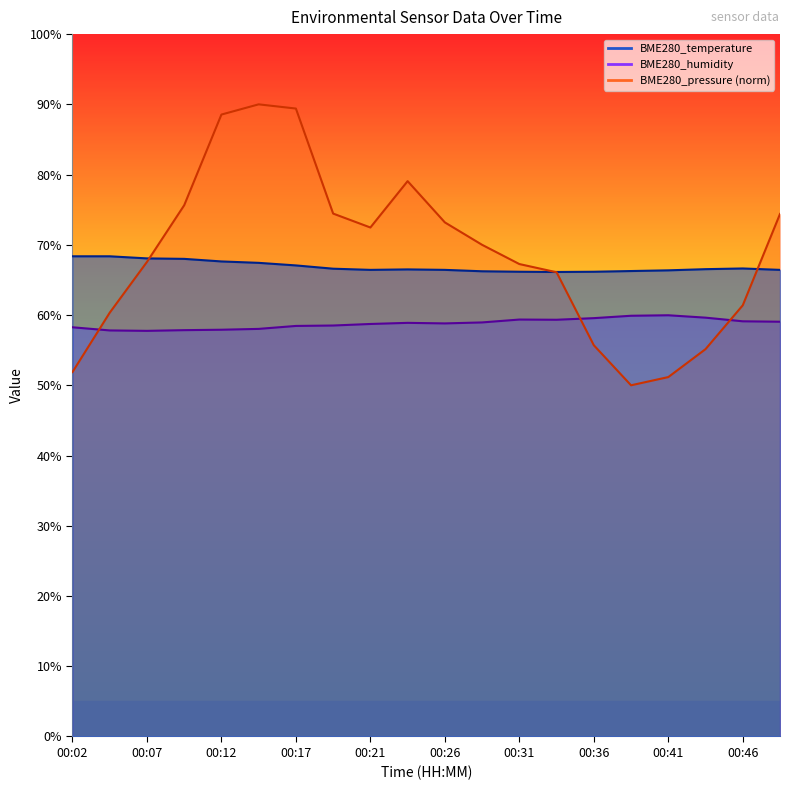

Reading left to right, what are all the values shown in this chart?

BME280_temperature: 00:02=68.4	00:04=68.4	00:07=68.1	00:09=68.0	00:12=67.6	00:14=67.4	00:17=67.1	00:19=66.6	00:21=66.4	00:24=66.5	00:26=66.4	00:29=66.2	00:31=66.2	00:34=66.1	00:36=66.2	00:39=66.3	00:41=66.4	00:44=66.5	00:46=66.6	00:49=66.4
BME280_humidity: 00:02=58.3	00:04=57.8	00:07=57.8	00:09=57.9	00:12=57.9	00:14=58.0	00:17=58.5	00:19=58.5	00:21=58.7	00:24=58.9	00:26=58.8	00:29=59.0	00:31=59.4	00:34=59.3	00:36=59.6	00:39=59.9	00:41=60.0	00:44=59.6	00:46=59.1	00:49=59.0
BME280_pressure: 00:02=51.9	00:04=60.3	00:07=67.6	00:09=75.6	00:12=88.5	00:14=90.0	00:17=89.4	00:19=74.4	00:21=72.5	00:24=79.1	00:26=73.2	00:29=70.0	00:31=67.3	00:34=66.1	00:36=55.7	00:39=50.0	00:41=51.2	00:44=55.1	00:46=61.4	00:49=74.4